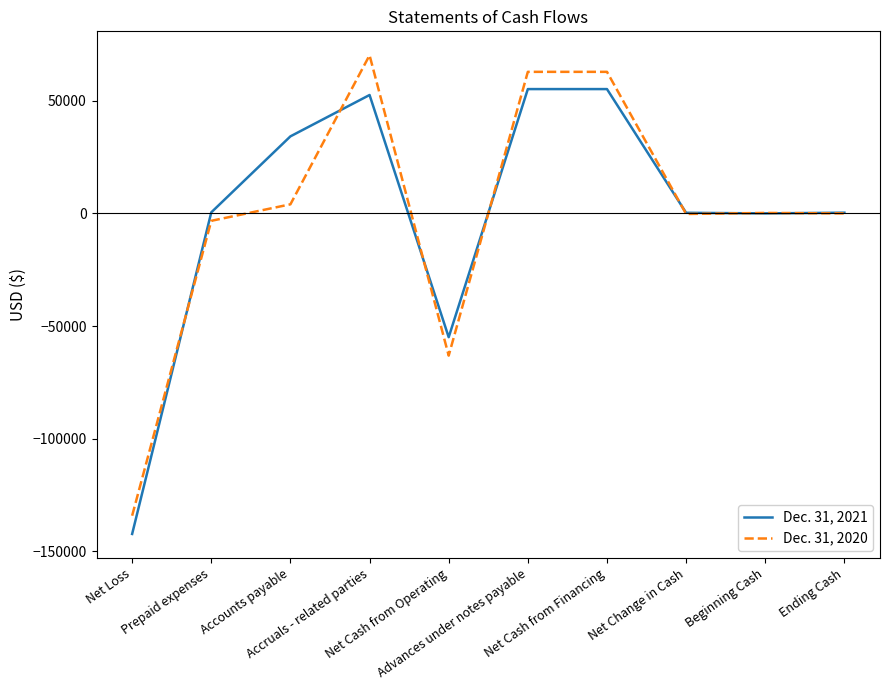

What is the sum of all Dec. 31, 2021 values?

1342